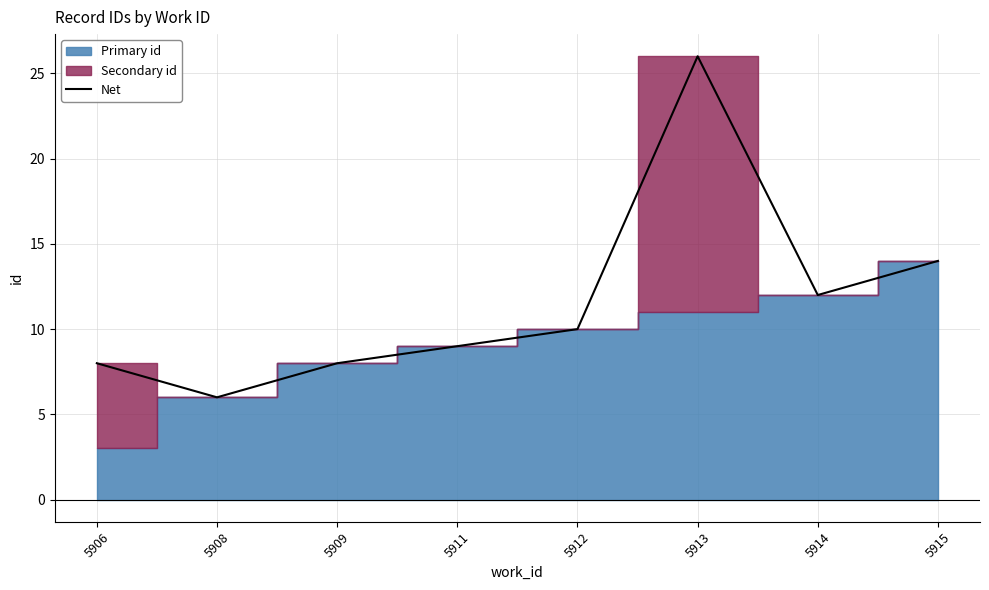

Approximately how many times larger is the value at 5911 compared to 5912?

0.9